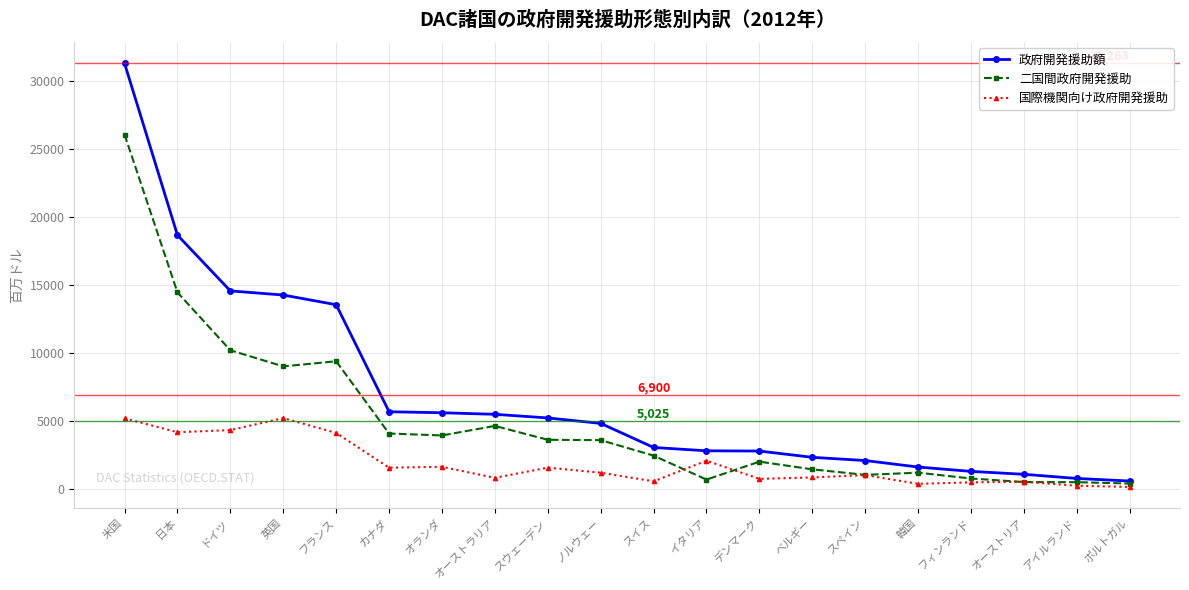

Rank the series by their average value, from highest to lowest.

政府開発援助額, 二国間政府開発援助, 国際機関向け政府開発援助